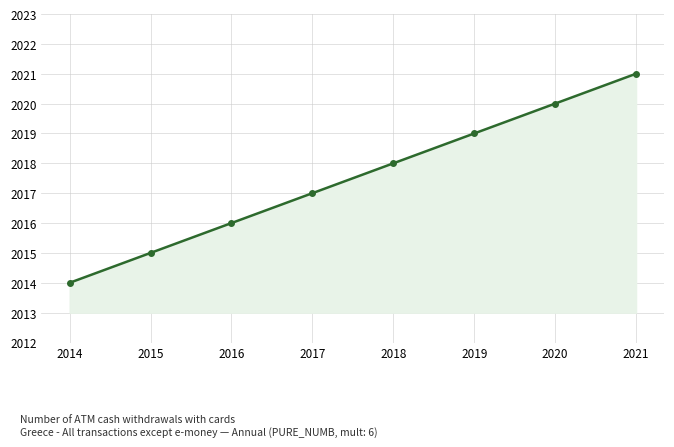

What is the value of the 8th point from the left?

2021